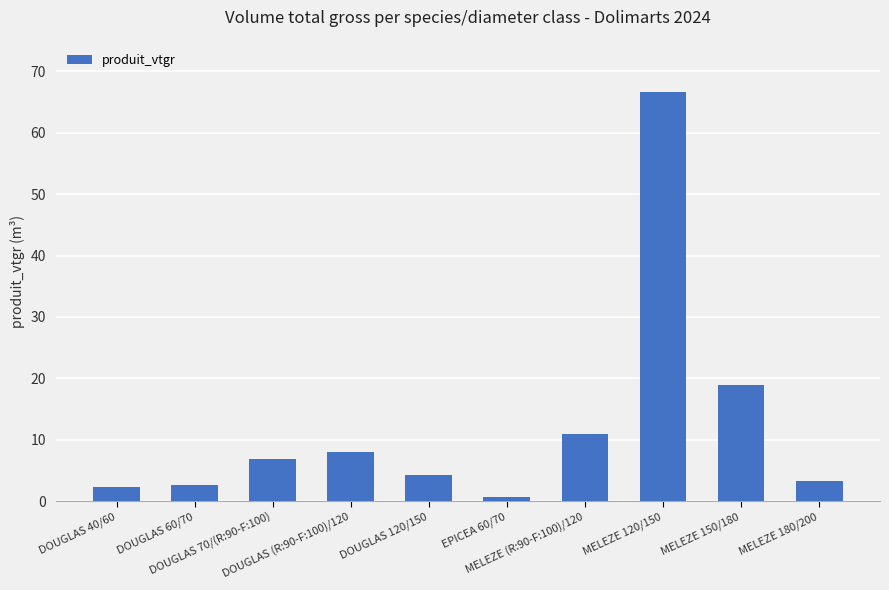

The chart shows a value of 6.8 at DOUGLAS 70/(R:90-F:100). True or false?

True